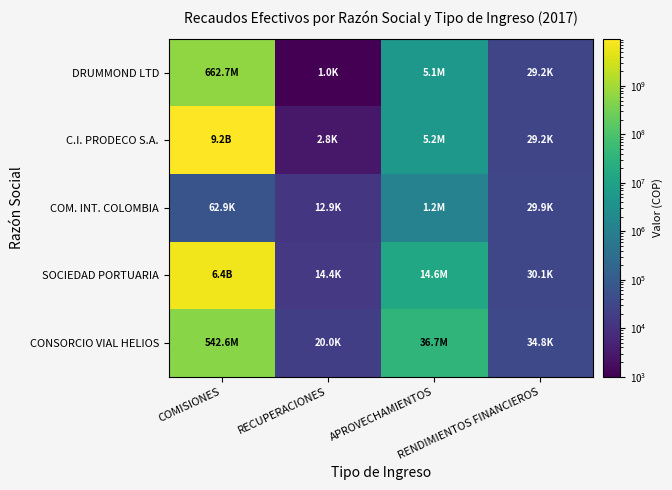

Reading left to right, extract all data points from this chart.

DRUMMOND LTD: COMISIONES=662653690	RECUPERACIONES=1000	APROVECHAMIENTOS=5071038	RENDIMIENTOS FINANCIEROS=29222
C.I. PRODECO S.A.: COMISIONES=9209488615	RECUPERACIONES=2800	APROVECHAMIENTOS=5245902	RENDIMIENTOS FINANCIEROS=29227
COM. INT. COLOMBIA: COMISIONES=62909	RECUPERACIONES=12948	APROVECHAMIENTOS=1212662	RENDIMIENTOS FINANCIEROS=29888
SOCIEDAD PORTUARIA: COMISIONES=6381766386	RECUPERACIONES=14363	APROVECHAMIENTOS=14631647	RENDIMIENTOS FINANCIEROS=30107
CONSORCIO VIAL HELIOS: COMISIONES=542580963	RECUPERACIONES=20000	APROVECHAMIENTOS=36680393	RENDIMIENTOS FINANCIEROS=34765